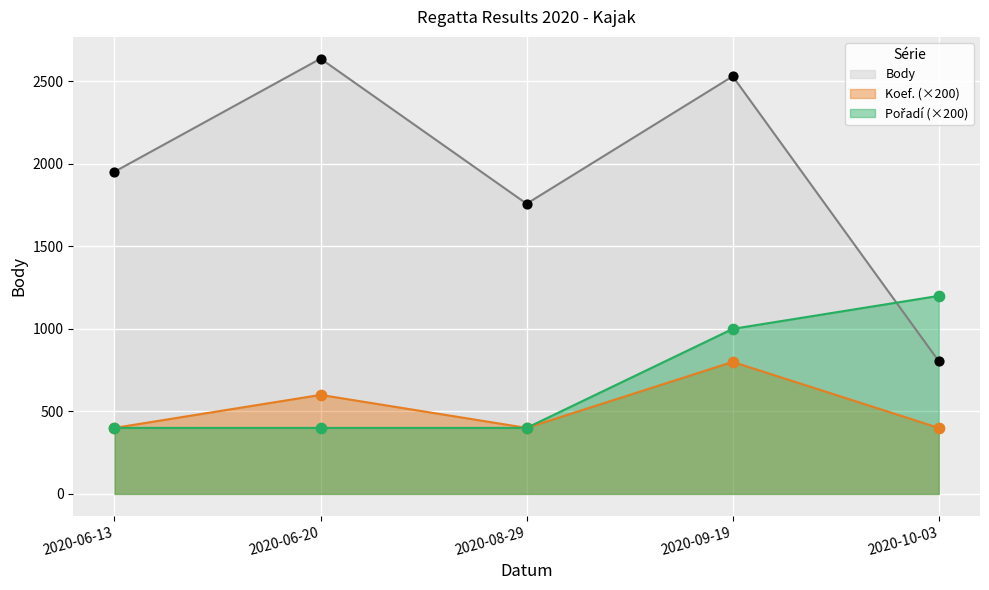

What are all the series names shown in the legend?

Body, Koef., Pořadí